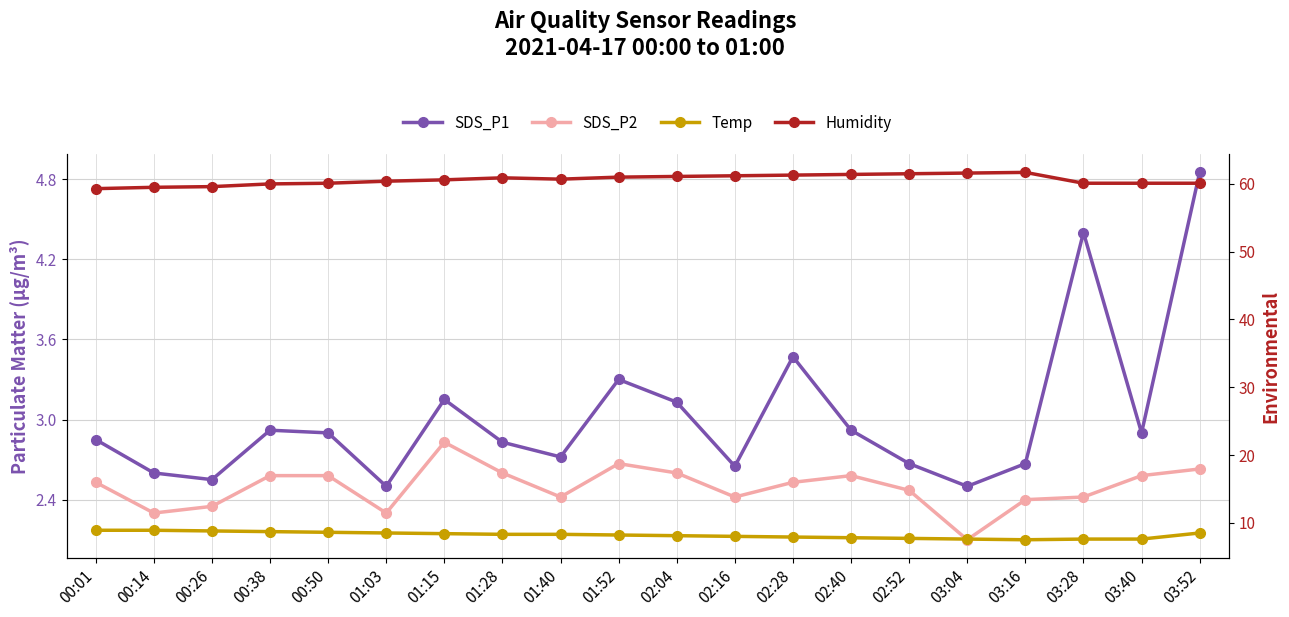

Which category has the highest value in the Temp series?

00:01